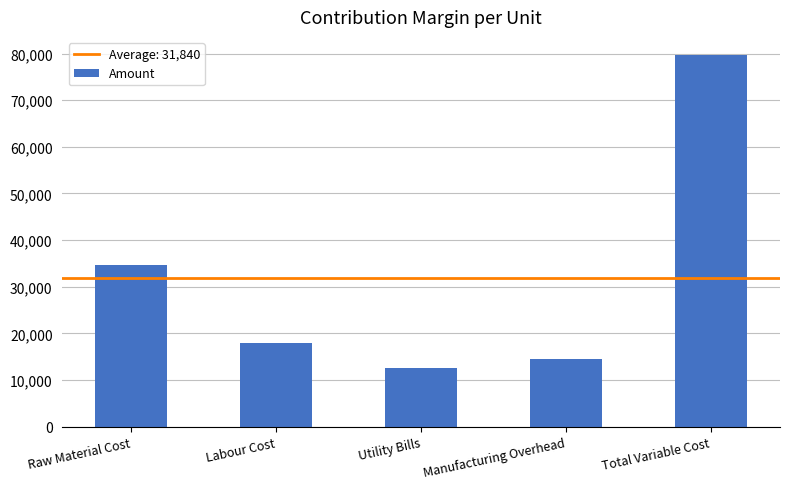

Reading left to right, what are all the values shown in this chart?

34570	17890	12580	14560	79600